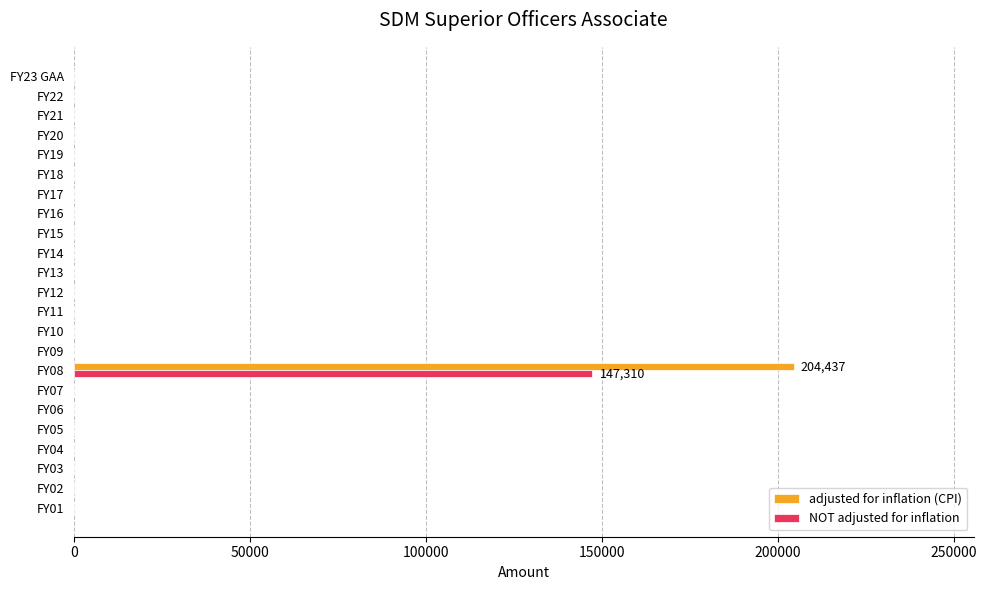

Which label corresponds to the largest value in the chart?

FY08